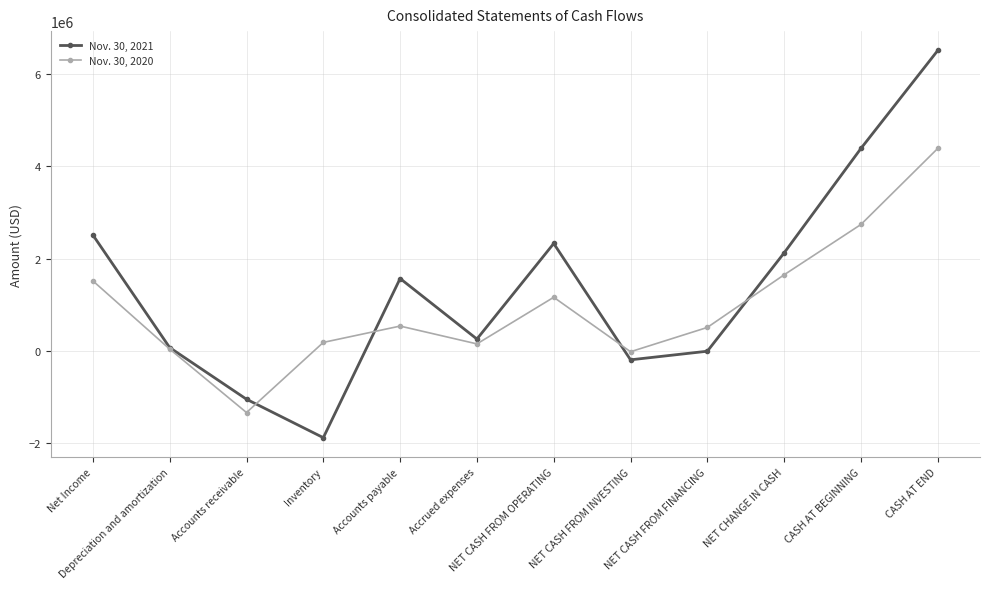

Which series has the widest spread of values?

Nov. 30, 2021